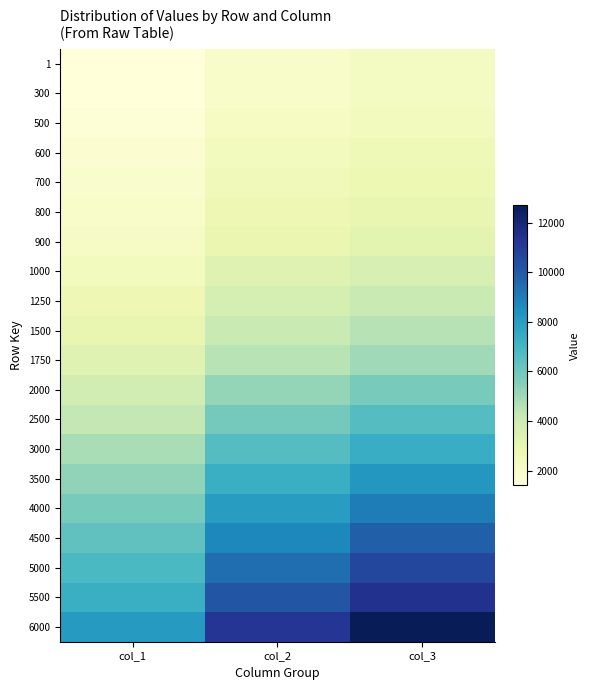

Which series has the largest range (max minus min)?

6000